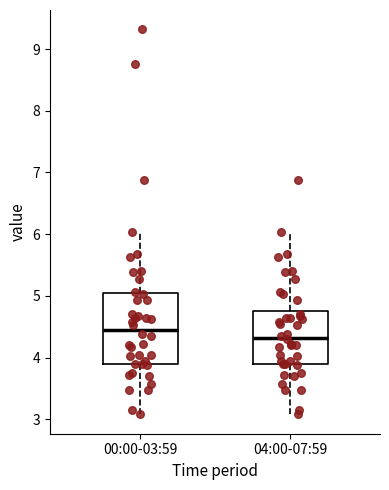

Which box has the highest median line?

00:00-03:59